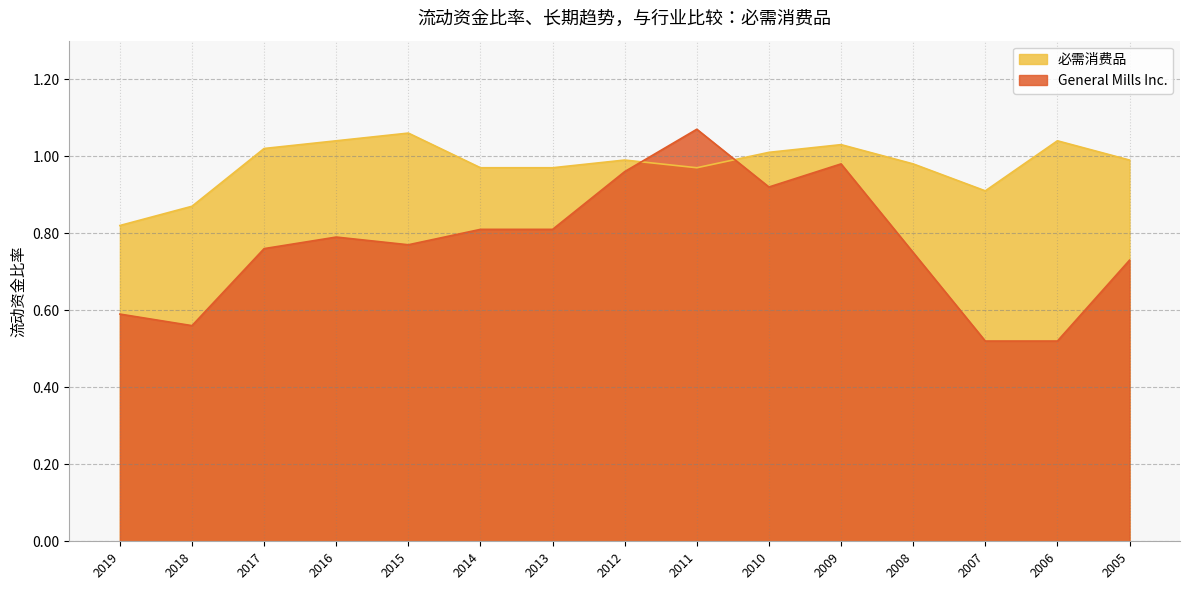

Is it true that General Mills Inc. equals 0.5 at 2007?

True